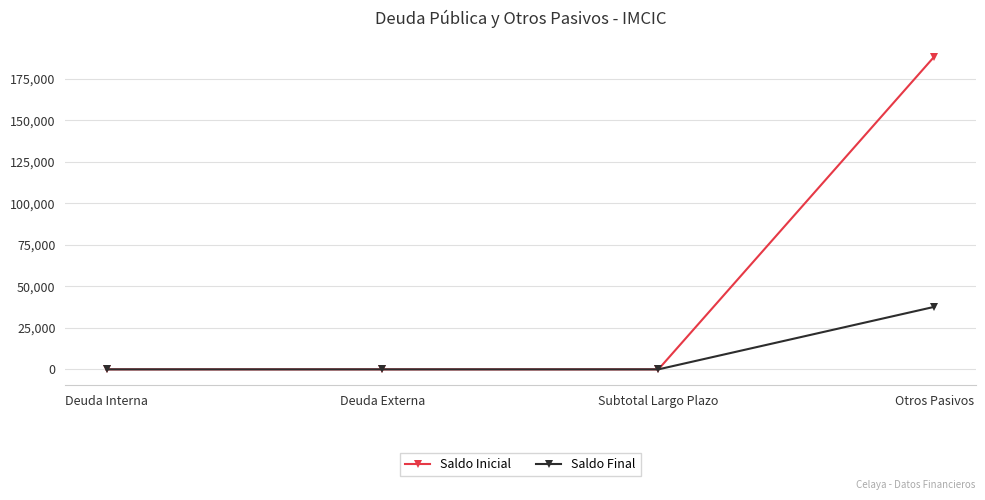

The value of Saldo Inicial at Otros Pasivos is 327123.9. True or false?

False